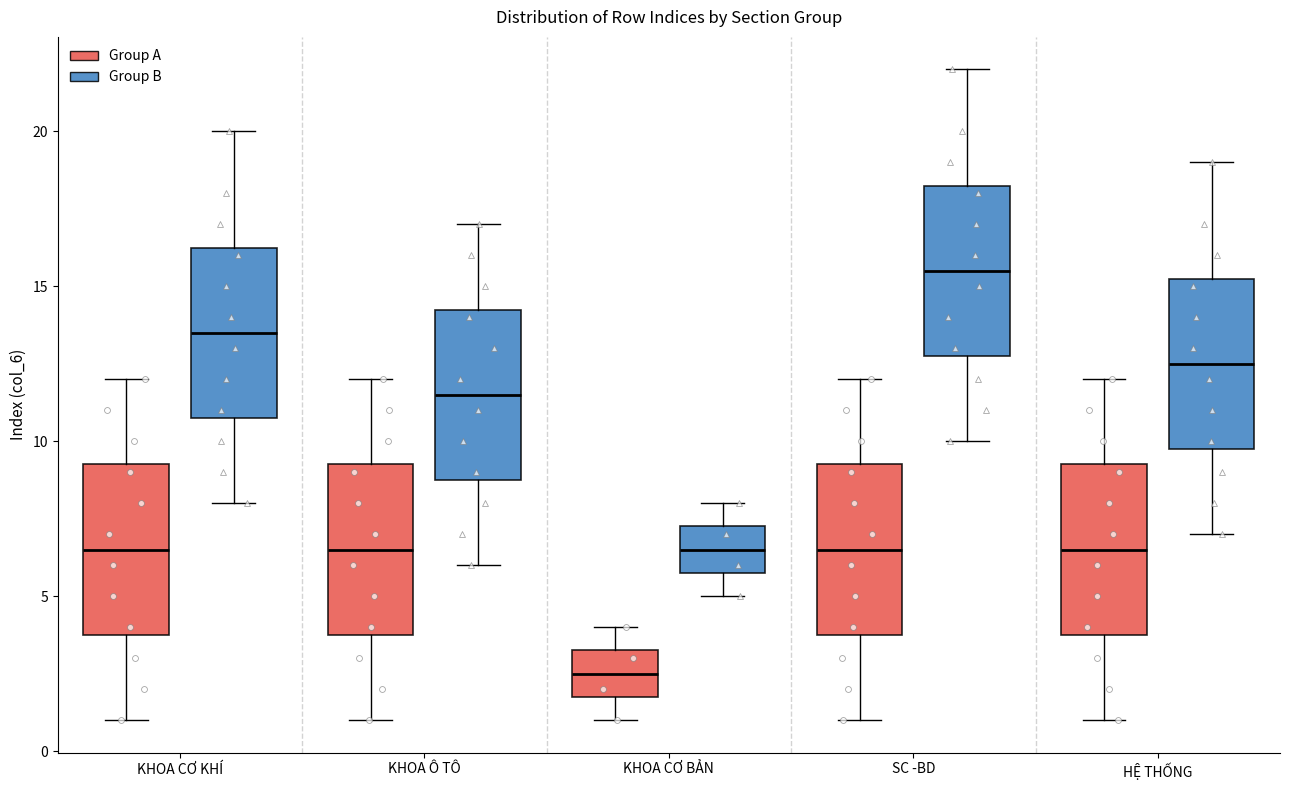

Reading left to right, transcribe this box plot: for each box, give where its median line is, the range the box spans, and where its two whiskers end, as read against the y-axis. The values are not printed on the chart, so give them approximately, as read against the axis.

KHOA CƠ KHÍ (Group A): median 6.5, box 4.0 to 9.5, whiskers 1.0 to 12.0
KHOA CƠ KHÍ (Group B): median 13.5, box 11.0 to 16.5, whiskers 8.0 to 20.0
KHOA Ô TÔ (Group A): median 6.5, box 4.0 to 9.5, whiskers 1.0 to 12.0
KHOA Ô TÔ (Group B): median 11.5, box 9.0 to 14.5, whiskers 6.0 to 17.0
KHOA CƠ BẢN (Group A): median 2.5, box 2.0 to 3.5, whiskers 1.0 to 4.0
KHOA CƠ BẢN (Group B): median 6.5, box 6.0 to 7.5, whiskers 5.0 to 8.0
SC -BD (Group A): median 6.5, box 4.0 to 9.5, whiskers 1.0 to 12.0
SC -BD (Group B): median 15.5, box 13.0 to 18.5, whiskers 10.0 to 22.0
HỆ THỐNG (Group A): median 6.5, box 4.0 to 9.5, whiskers 1.0 to 12.0
HỆ THỐNG (Group B): median 12.5, box 10.0 to 15.5, whiskers 7.0 to 19.0